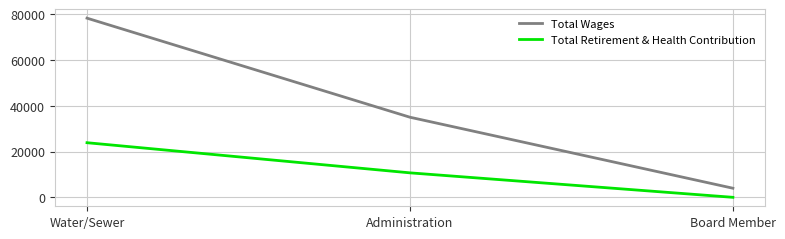

Does the chart display data point markers on the line(s)?

No